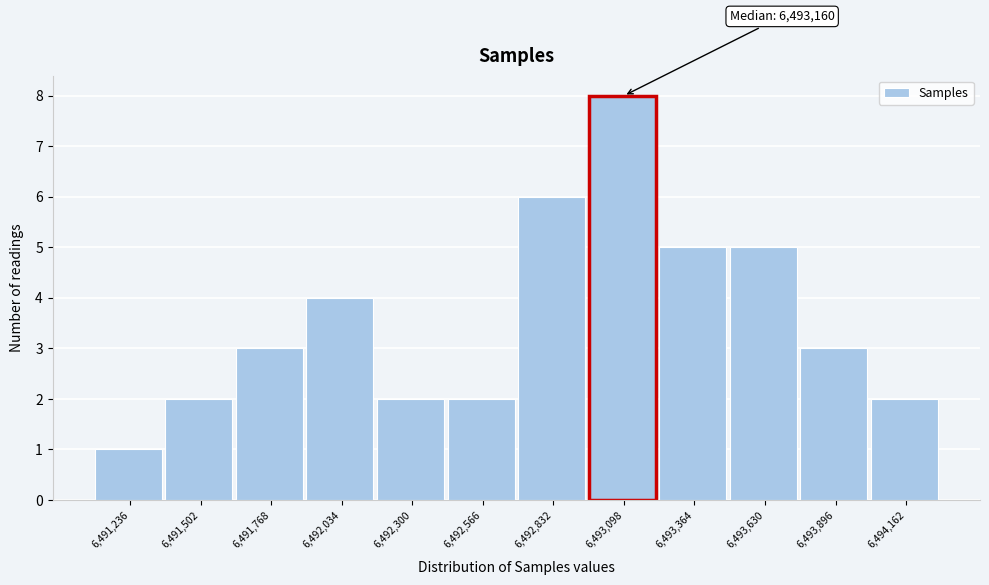

Reading right to left, list all the values displayed in this chart.

2	3	5	5	8	6	2	2	4	3	2	1